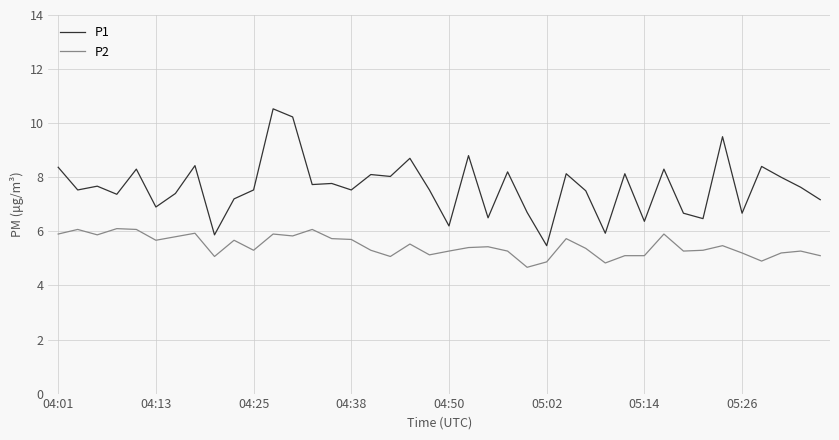

What is the average value of the P2 series?

5.5